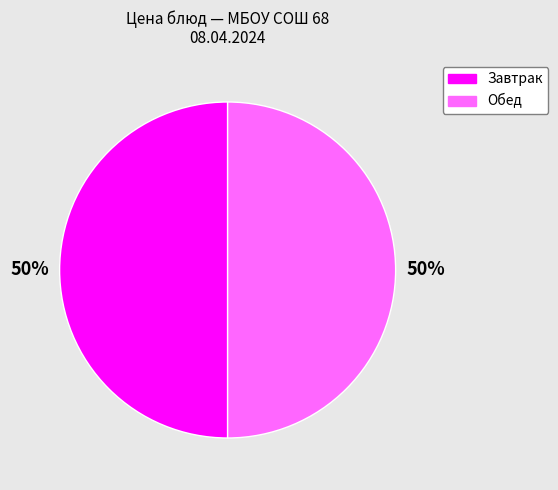

To the nearest percent, what is the average slice percentage?

50%